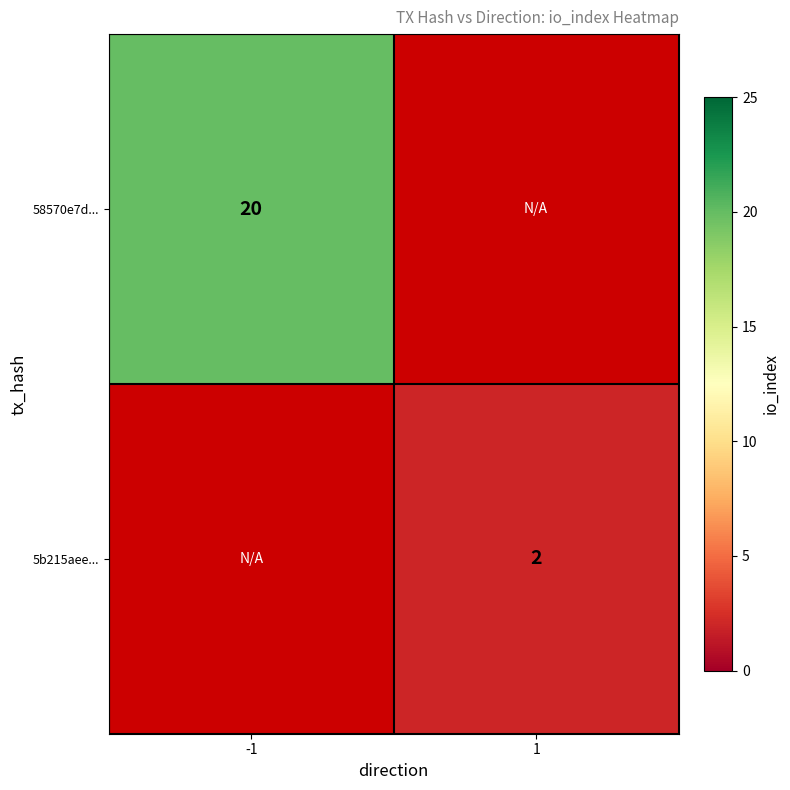

What is the minimum value shown in the chart?

2.0